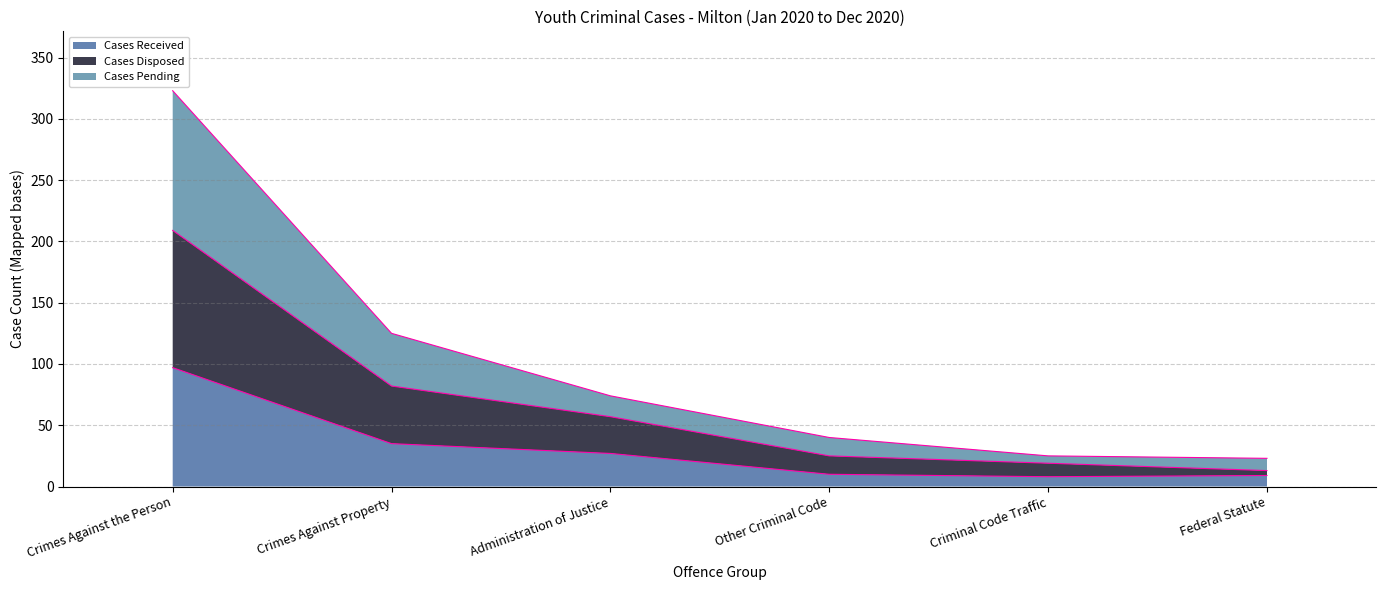

What position from the left is Other Criminal Code?

4